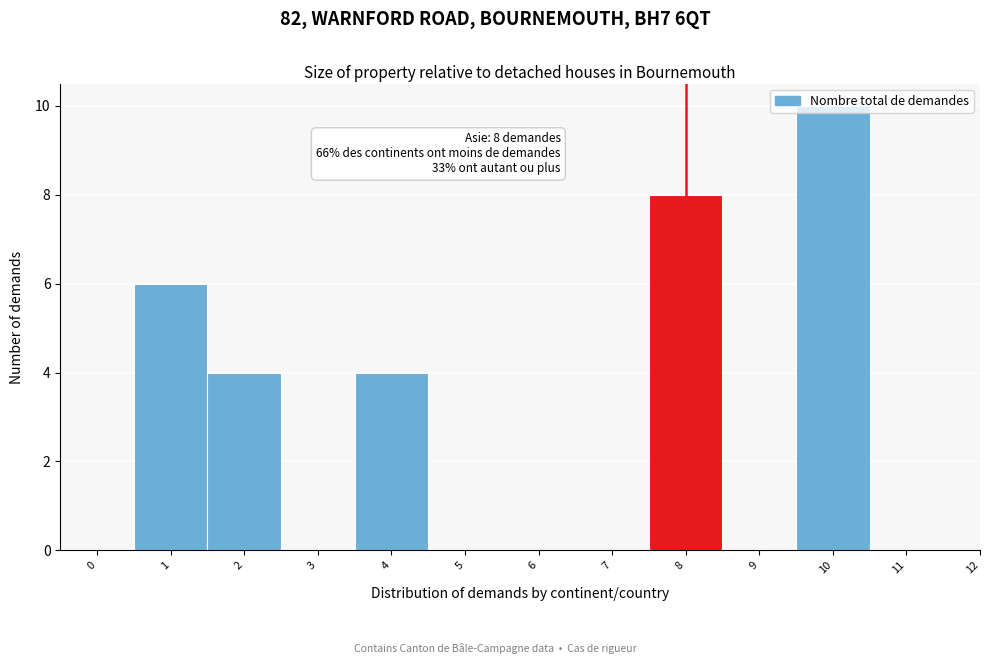

Which label corresponds to the largest value in the chart?

10